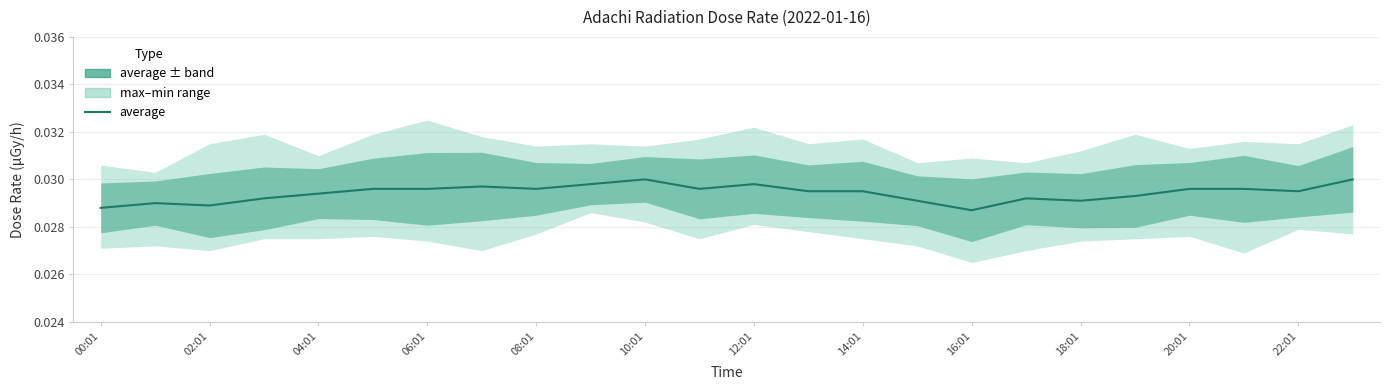

True or false: the data shows 0.0 at 15.

True